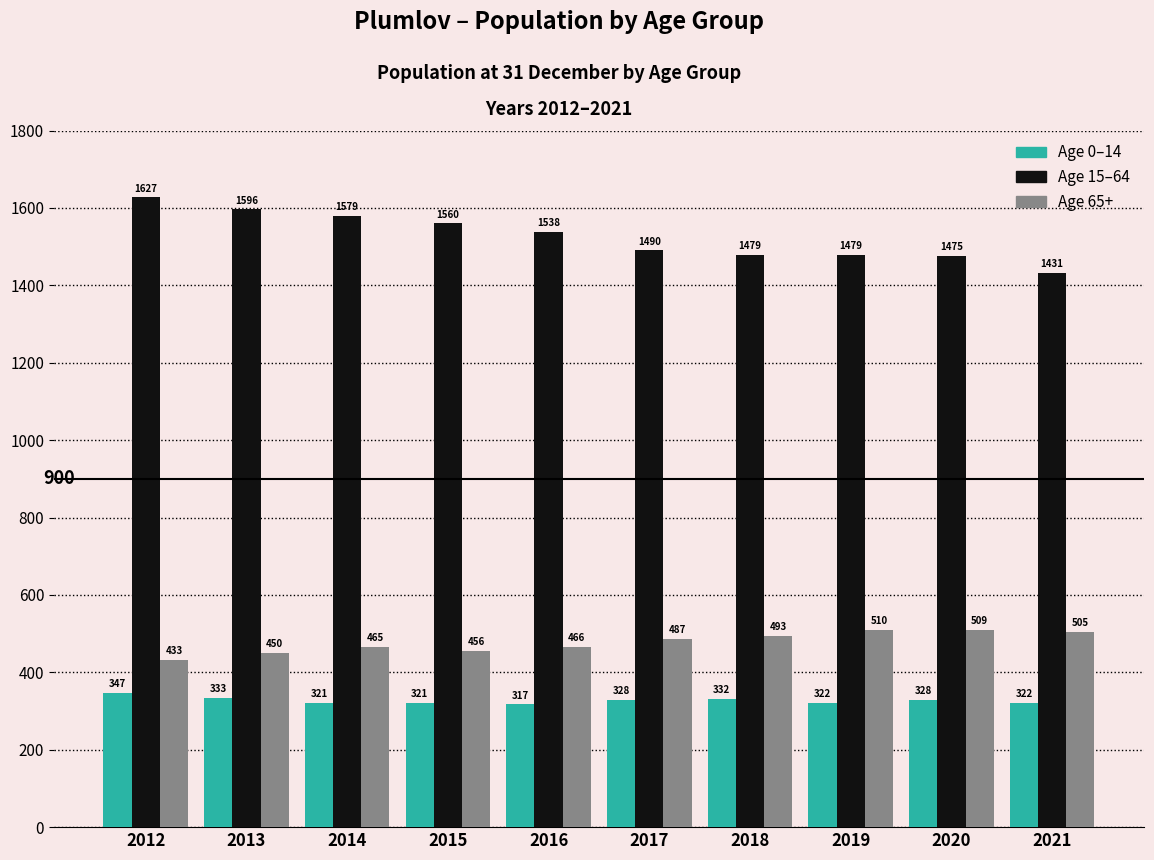

At which category is the sum across all series the highest?

2012